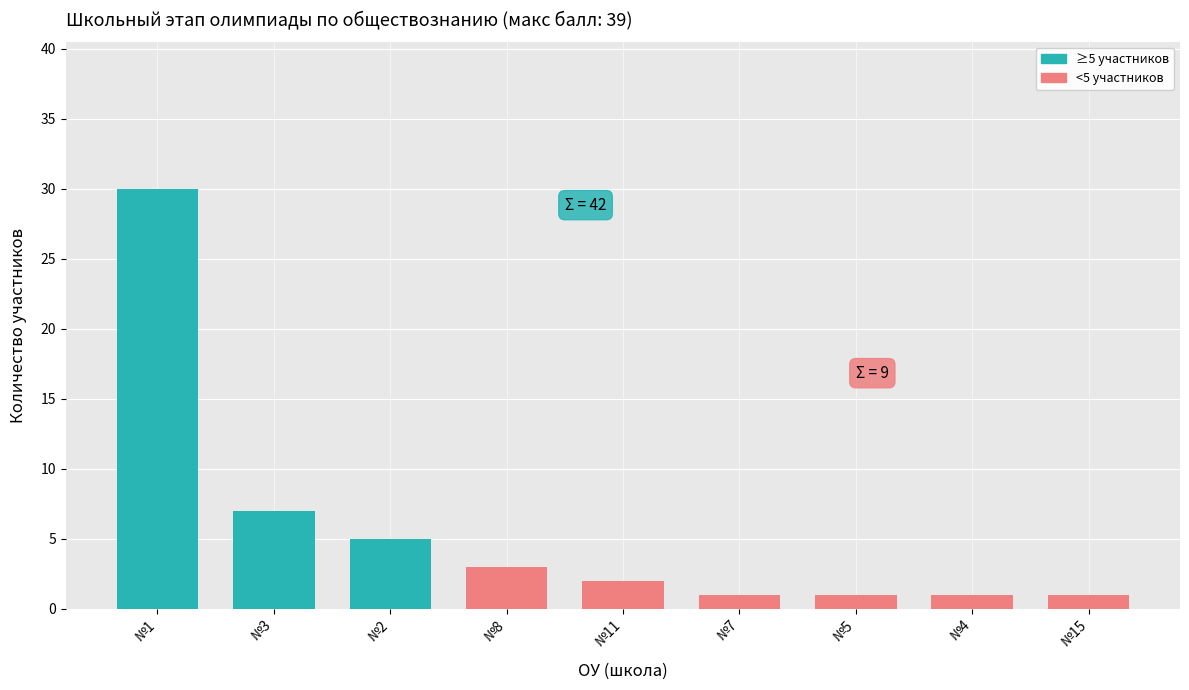

What position from the right is №2?

7